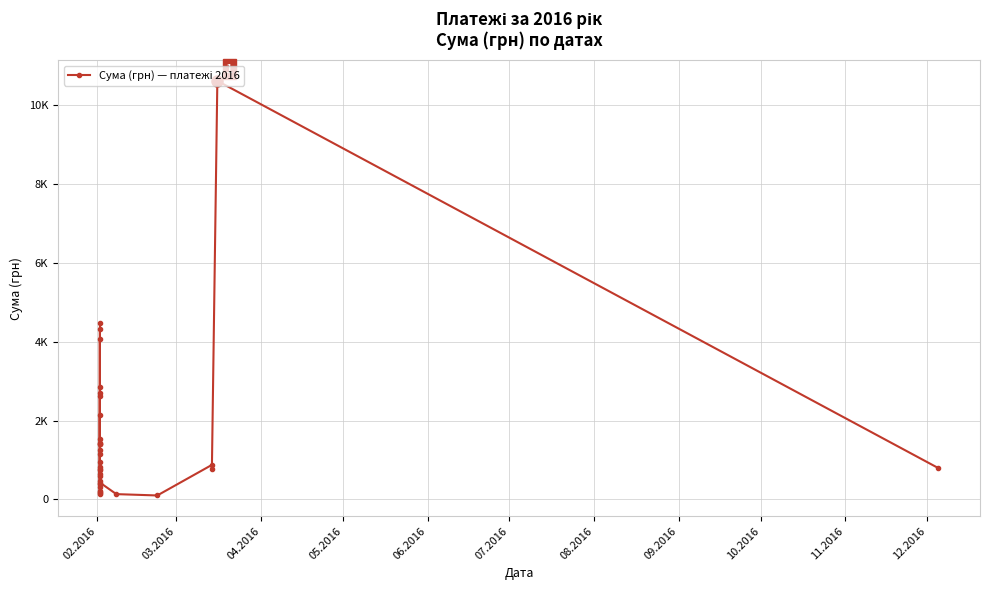

Where is the data nearest to the value 5357?

02.2016